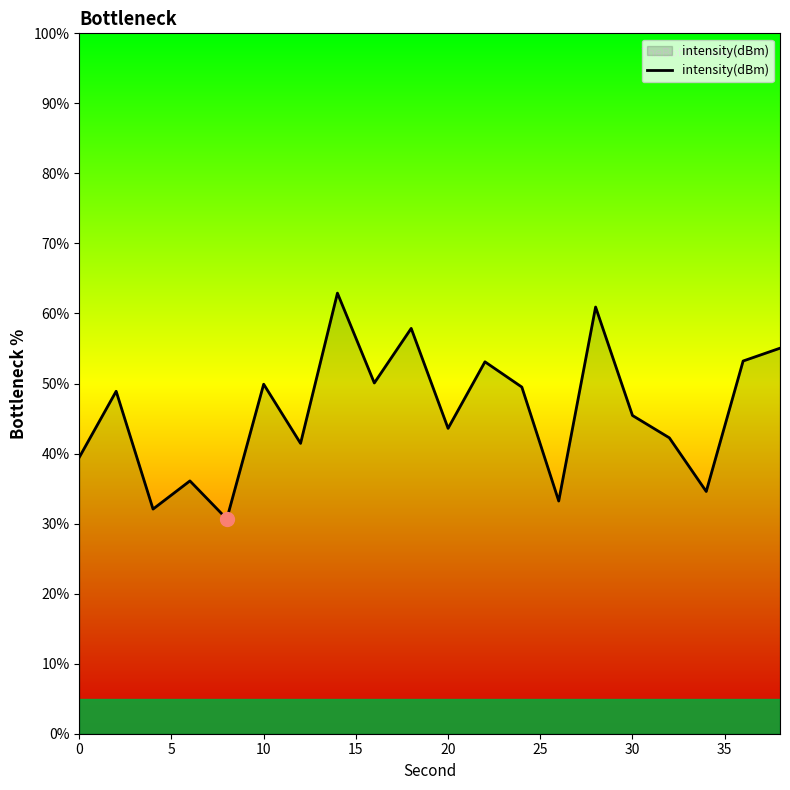

What is the difference between the maximum and minimum values?

32.2